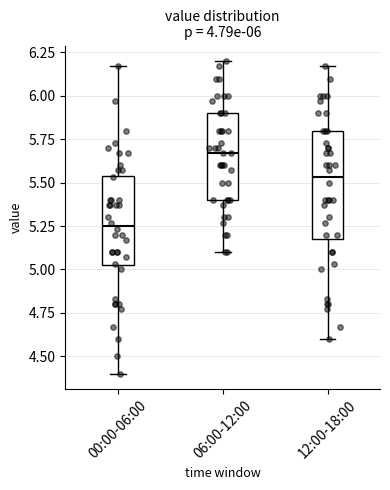

Which box is the tallest, from its lower edge to its upper edge?

12:00-18:00